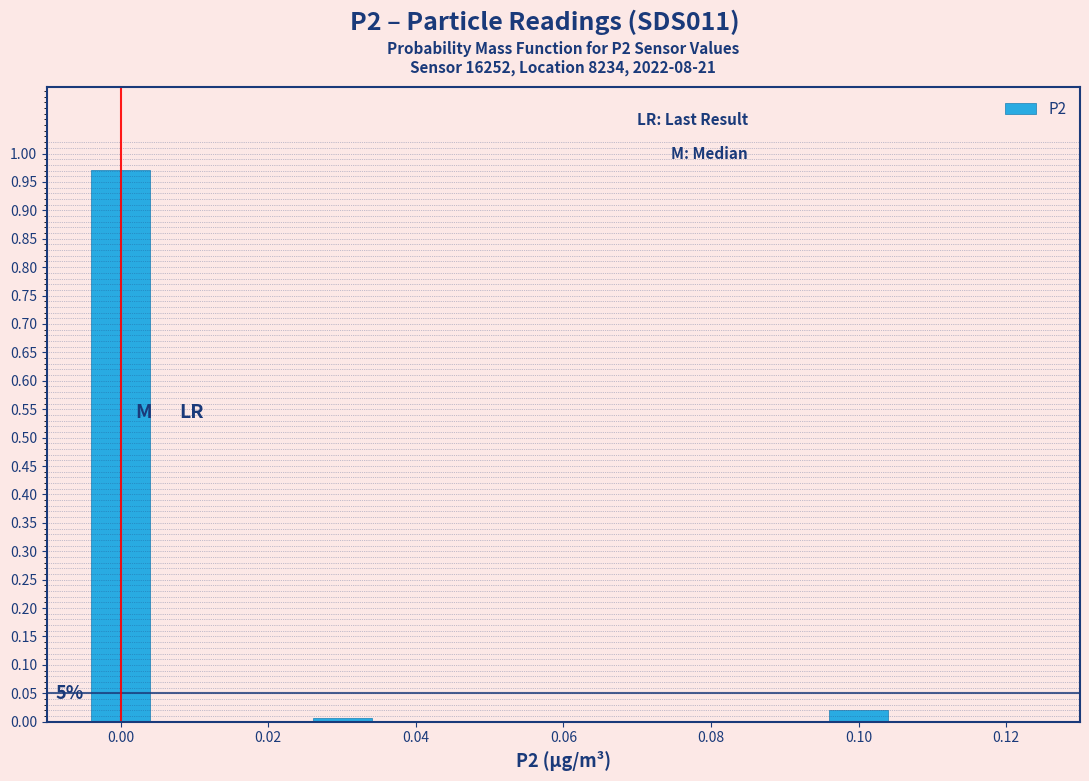

Which range on the x-axis has the tallest bar?

-0.005 to 0.005